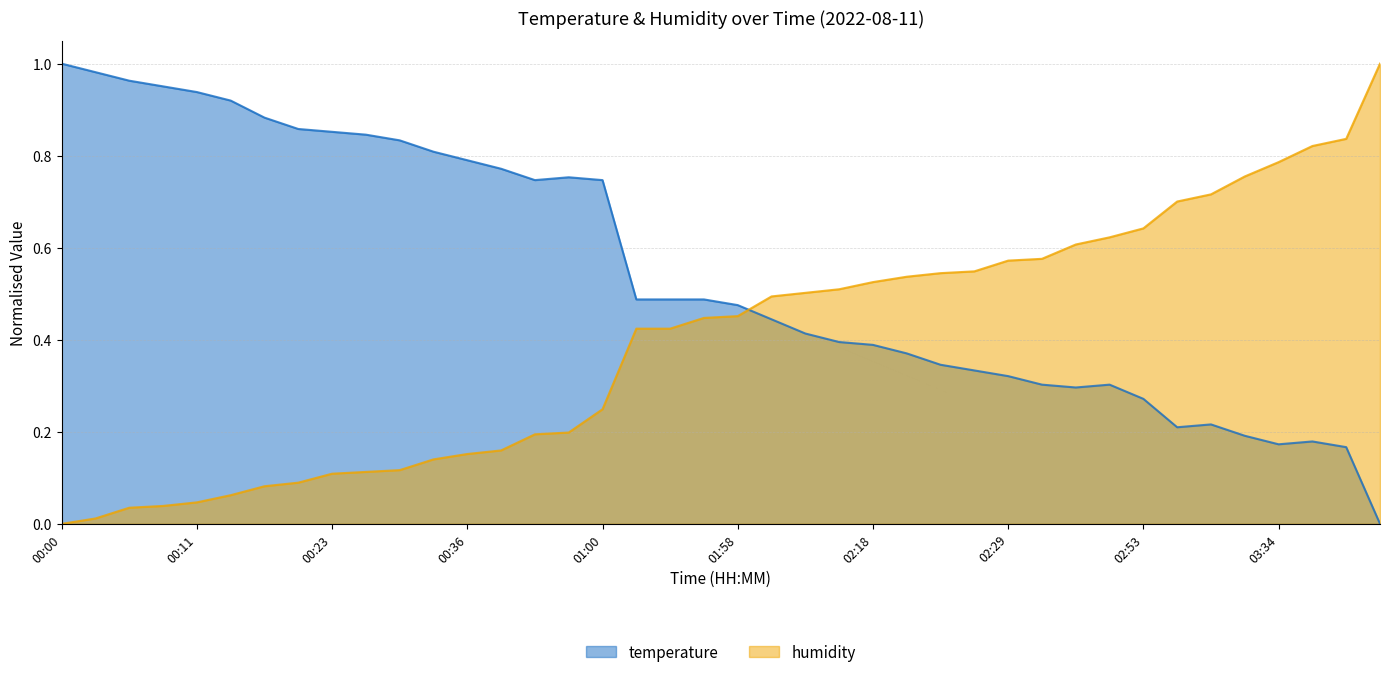

Rank the series by their average value, from lowest to highest.

humidity, temperature